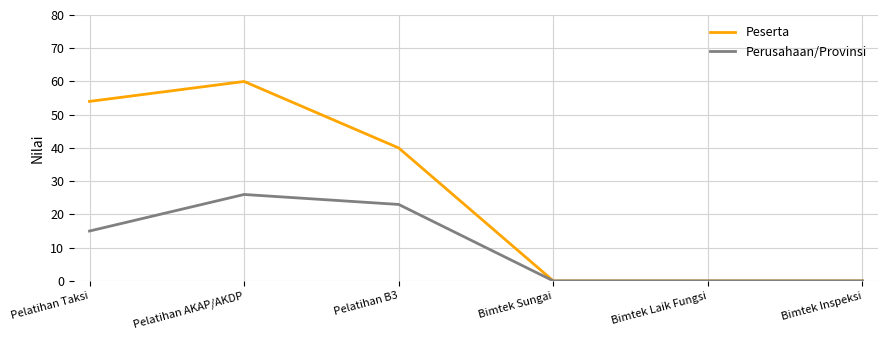

What is the sum of the Perusahaan/Provinsi values at Pelatihan AKAP/AKDP and Pelatihan Taksi?

41